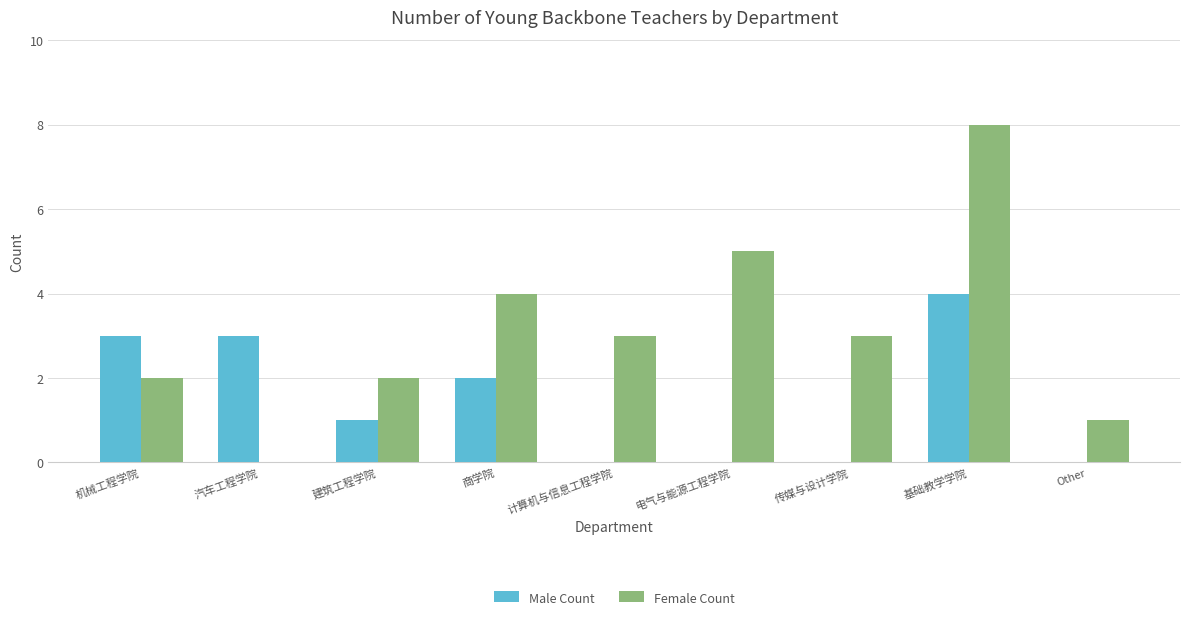

What is the sum of all Male Count values?

13